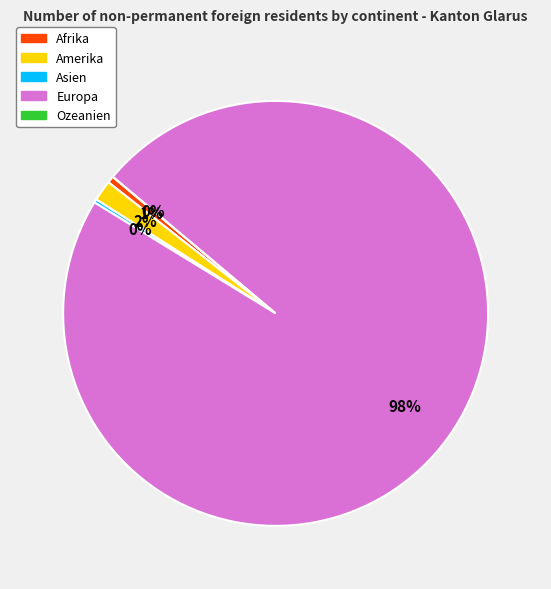

Combined, do Afrika and Ozeanien account for over 50%?

No